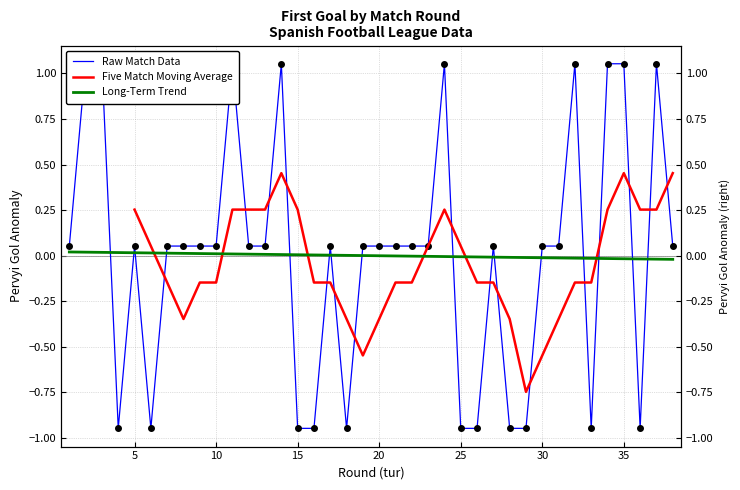

At which label is the value closest to 0?

1